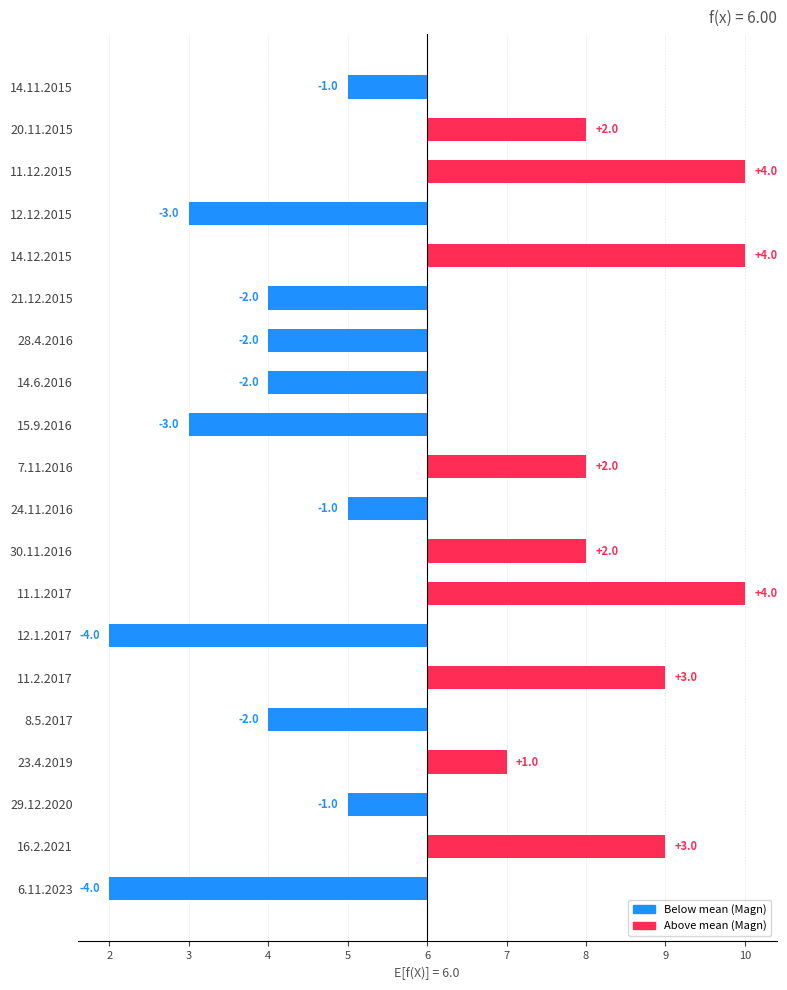

What is the value of the 11th bar from the left?

2